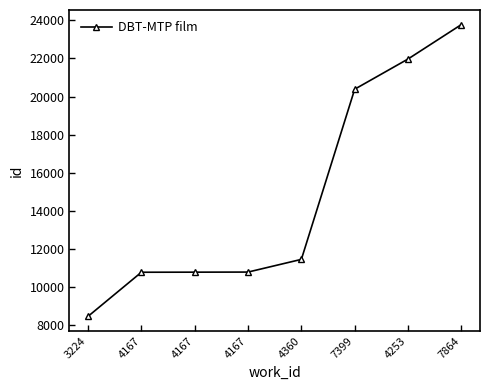

What is the approximate value at 7864?

23778